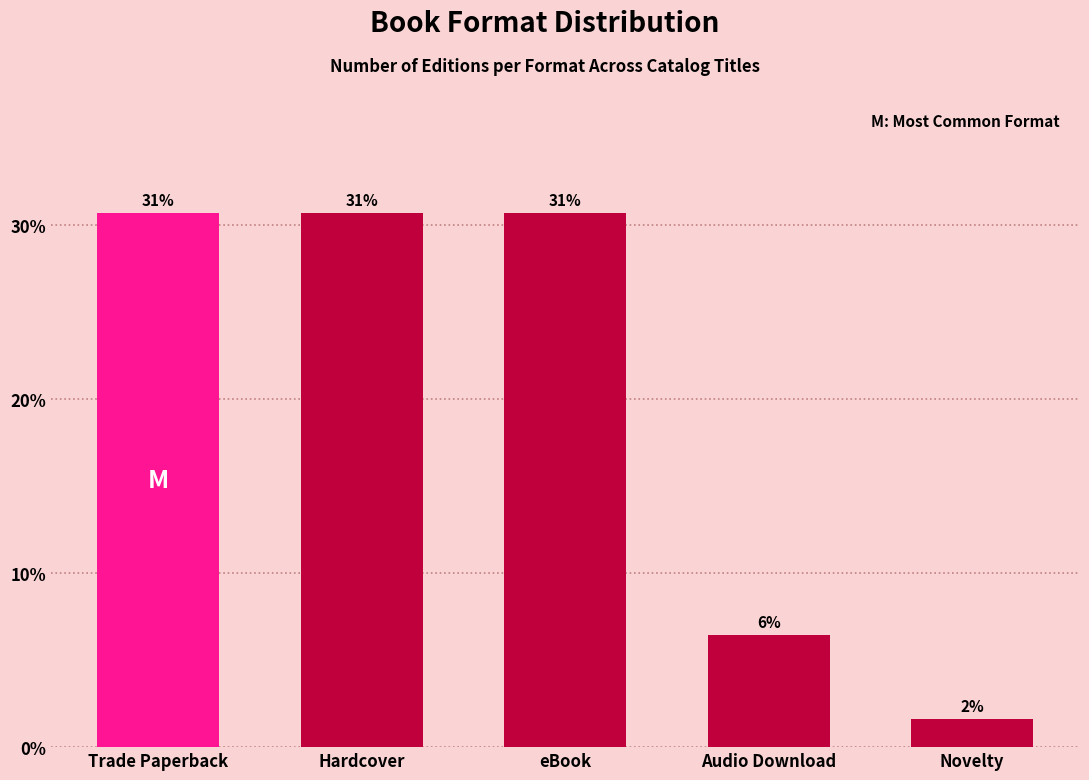

Does the chart contain any negative values?

No